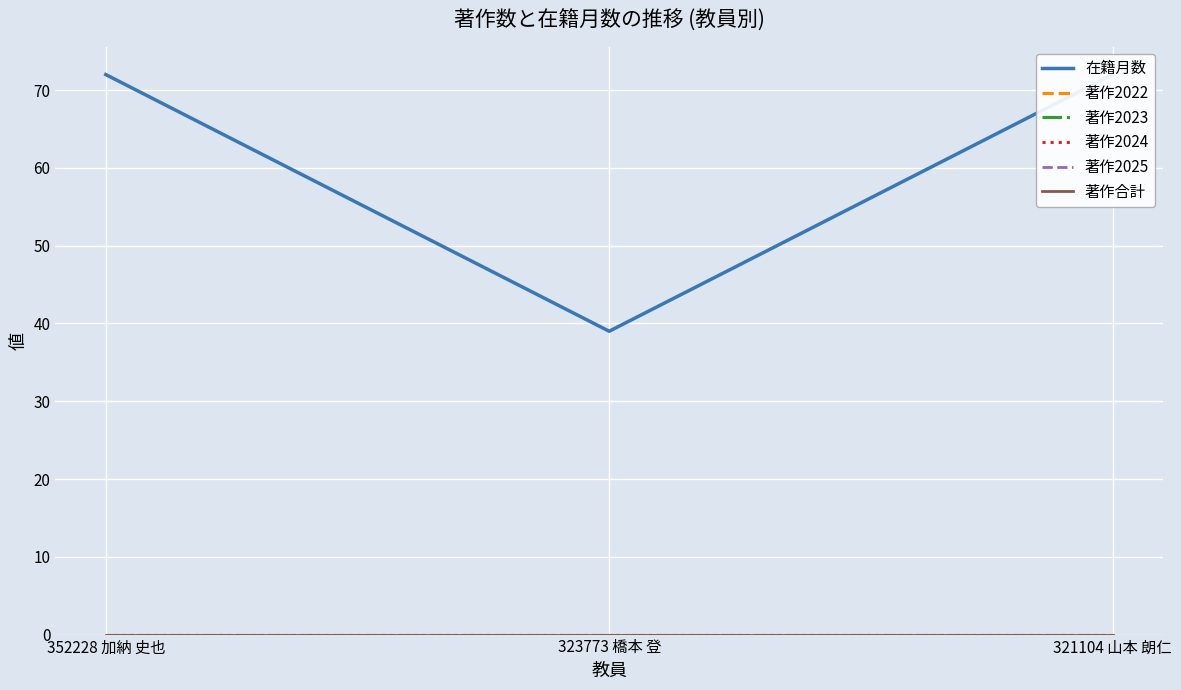

The value of 著作合計 at 352228 加納 史也 is 0. True or false?

True